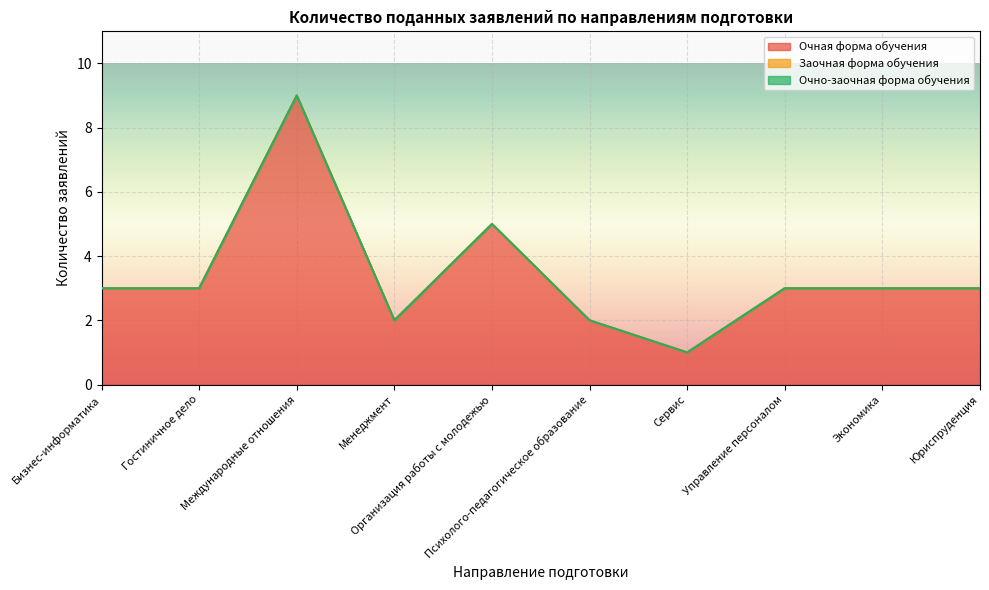

True or false: Заочная форма обучения and Очная форма обучения intersect in this chart.

False